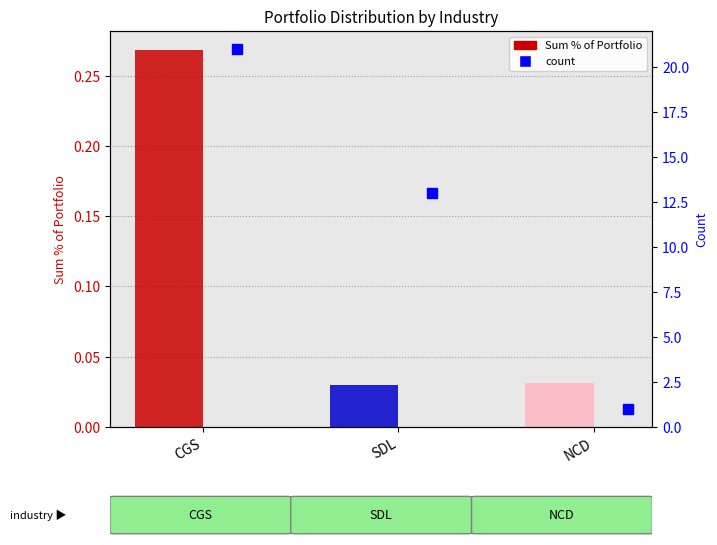

At how many categories does at least one series exceed 8?

2